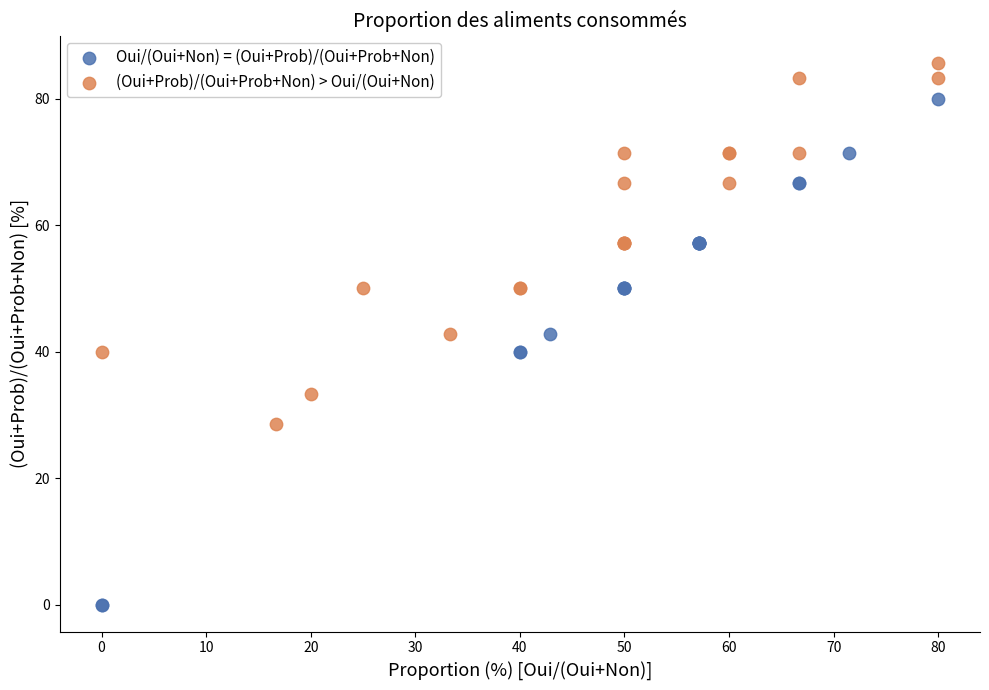

Which series reaches the maximum Y coordinate?

(Oui+Prob)/(Oui+Prob+Non) > Oui/(Oui+Non)